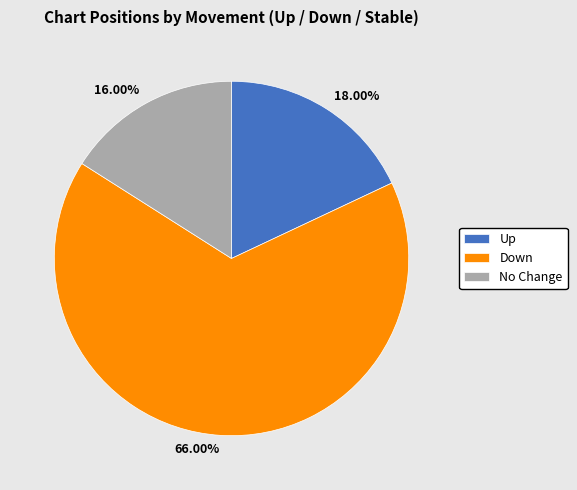

Does 16.00% account for over 50% of the chart?

No